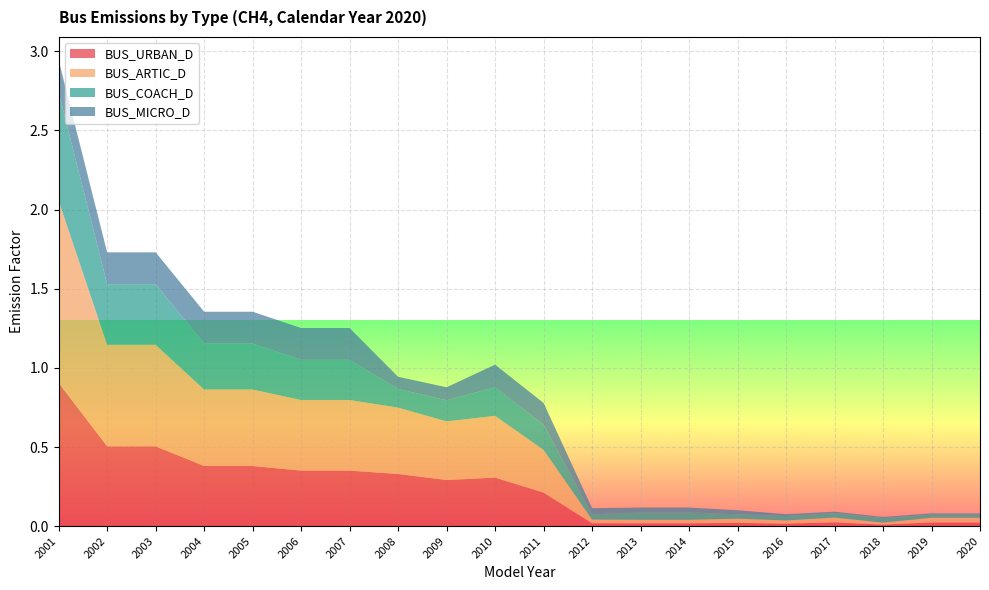

Reading left to right, what are all the values shown in this chart?

BUS_URBAN_D: 2020=0.0	2019=0.0	2018=0.0	2017=0.0	2016=0.0	2015=0.0	2014=0.0	2013=0.0	2012=0.0	2011=0.2	2010=0.3	2009=0.3	2008=0.3	2007=0.4	2006=0.4	2005=0.4	2004=0.4	2003=0.5	2002=0.5	2001=0.9
BUS_ARTIC_D: 2020=0.0	2019=0.0	2018=0.0	2017=0.0	2016=0.0	2015=0.0	2014=0.0	2013=0.0	2012=0.0	2011=0.3	2010=0.4	2009=0.4	2008=0.4	2007=0.4	2006=0.4	2005=0.5	2004=0.5	2003=0.6	2002=0.6	2001=1.2
BUS_COACH_D: 2020=0.0	2019=0.0	2018=0.0	2017=0.0	2016=0.0	2015=0.0	2014=0.0	2013=0.0	2012=0.0	2011=0.2	2010=0.2	2009=0.1	2008=0.1	2007=0.3	2006=0.3	2005=0.3	2004=0.3	2003=0.4	2002=0.4	2001=0.7
BUS_MICRO_D: 2020=0.0	2019=0.0	2018=0.0	2017=0.0	2016=0.0	2015=0.0	2014=0.0	2013=0.0	2012=0.0	2011=0.1	2010=0.1	2009=0.1	2008=0.1	2007=0.2	2006=0.2	2005=0.2	2004=0.2	2003=0.2	2002=0.2	2001=0.2